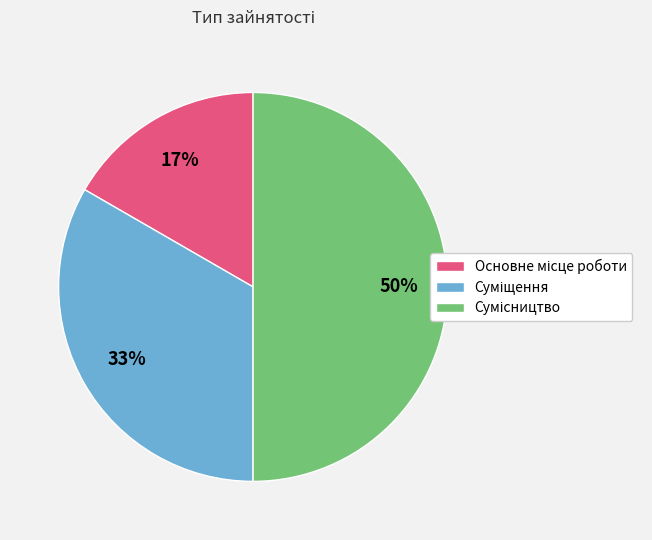

To the nearest percent, what is the average slice percentage?

33%